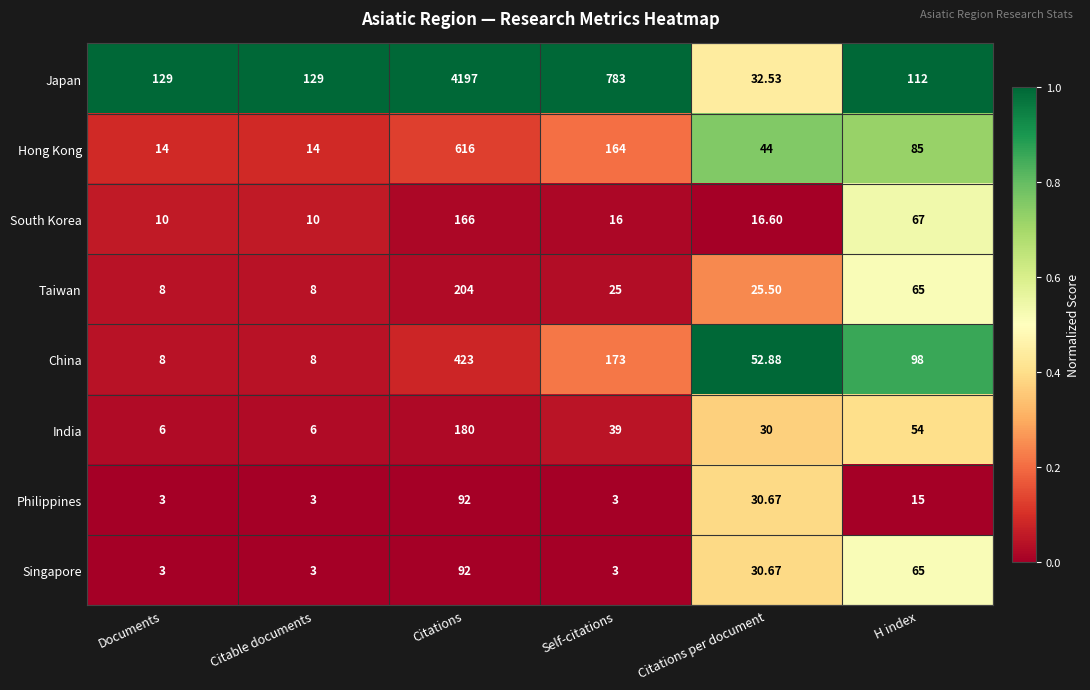

Which series changed the most between Citations and Citations per document?

Japan